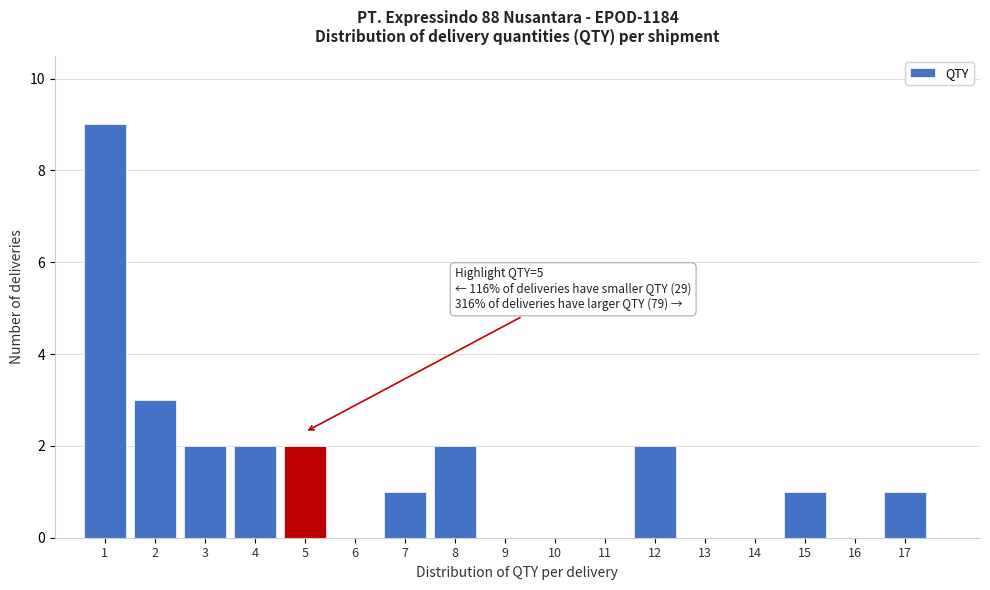

Over which range of the x-axis is the bar tallest?

0.5 to 1.5